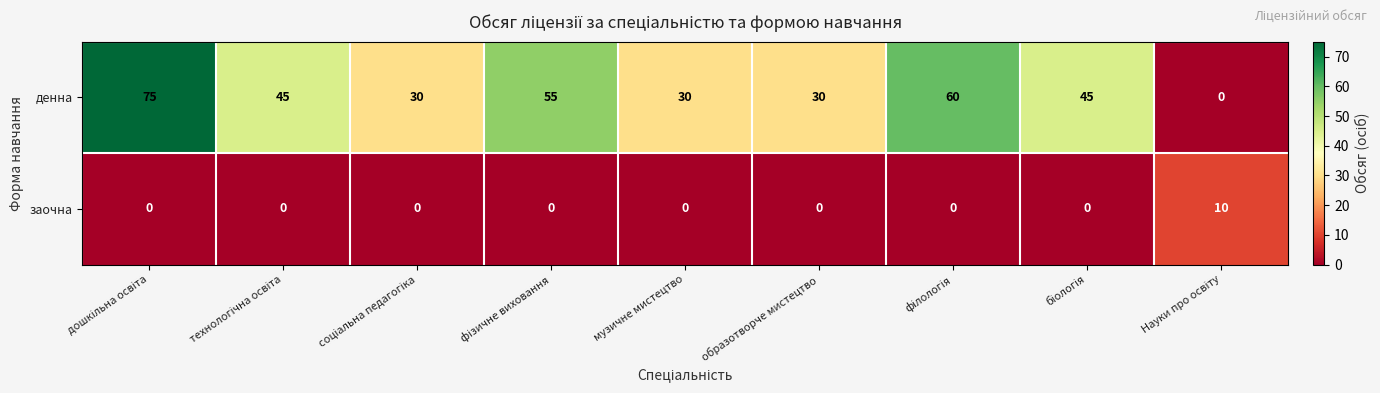

List the series in order of their peak value, highest first.

денна, заочна